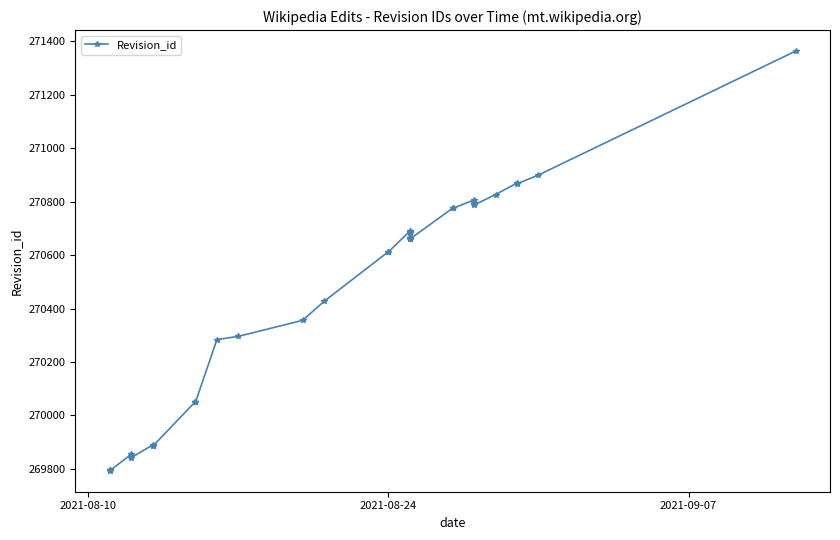

What is the greatest value displayed?

271364